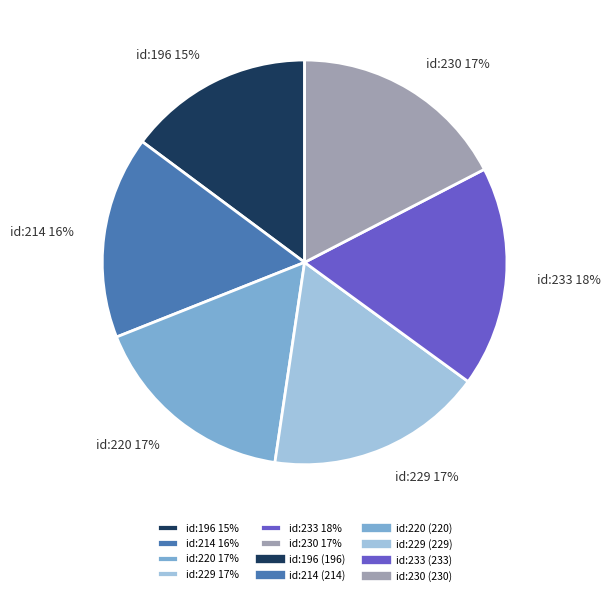

How many slices are in this pie chart?

6